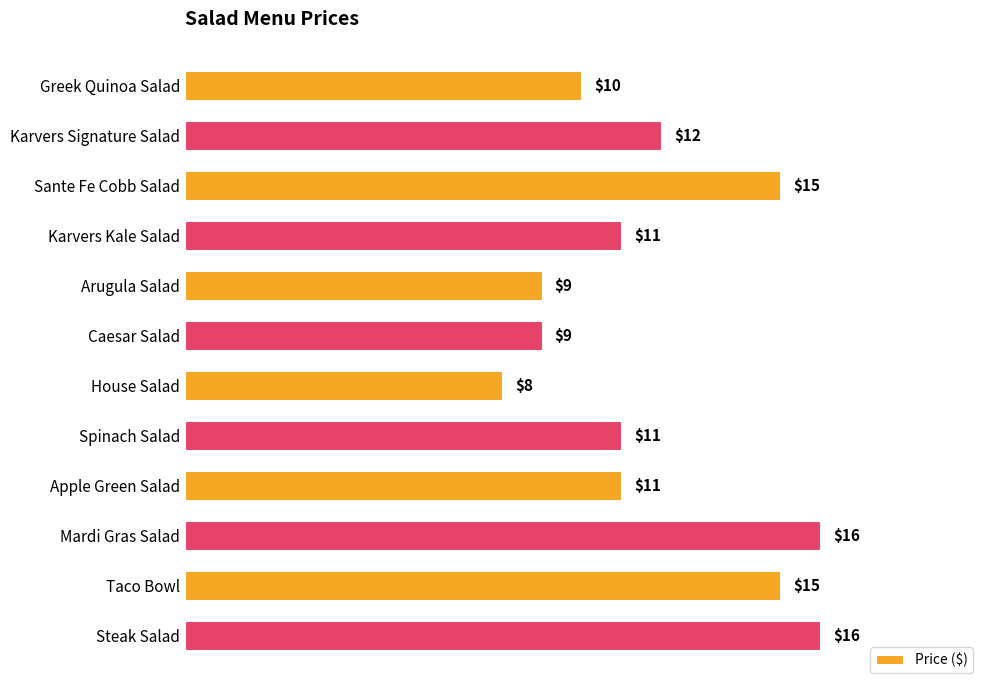

What position from the bottom is Spinach Salad?

5